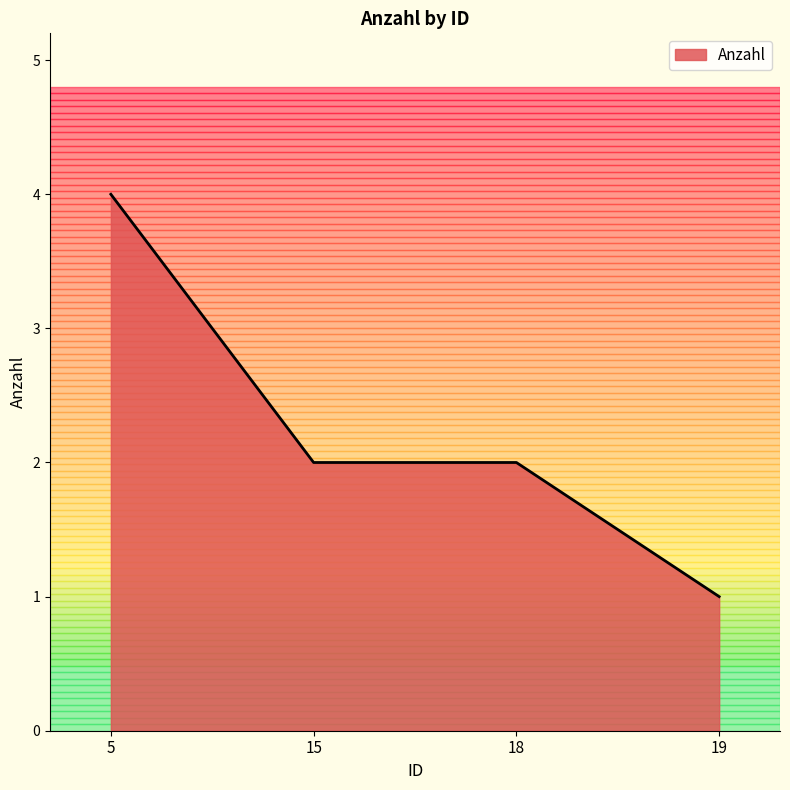

What is the average value?

2